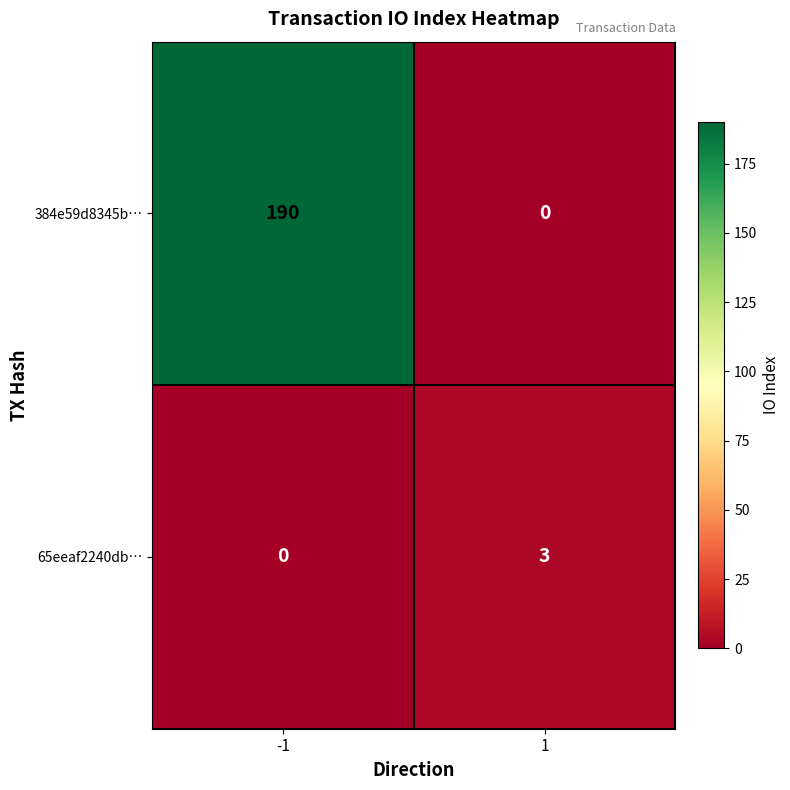

Which series has the largest total across all categories?

384e59d8345b…